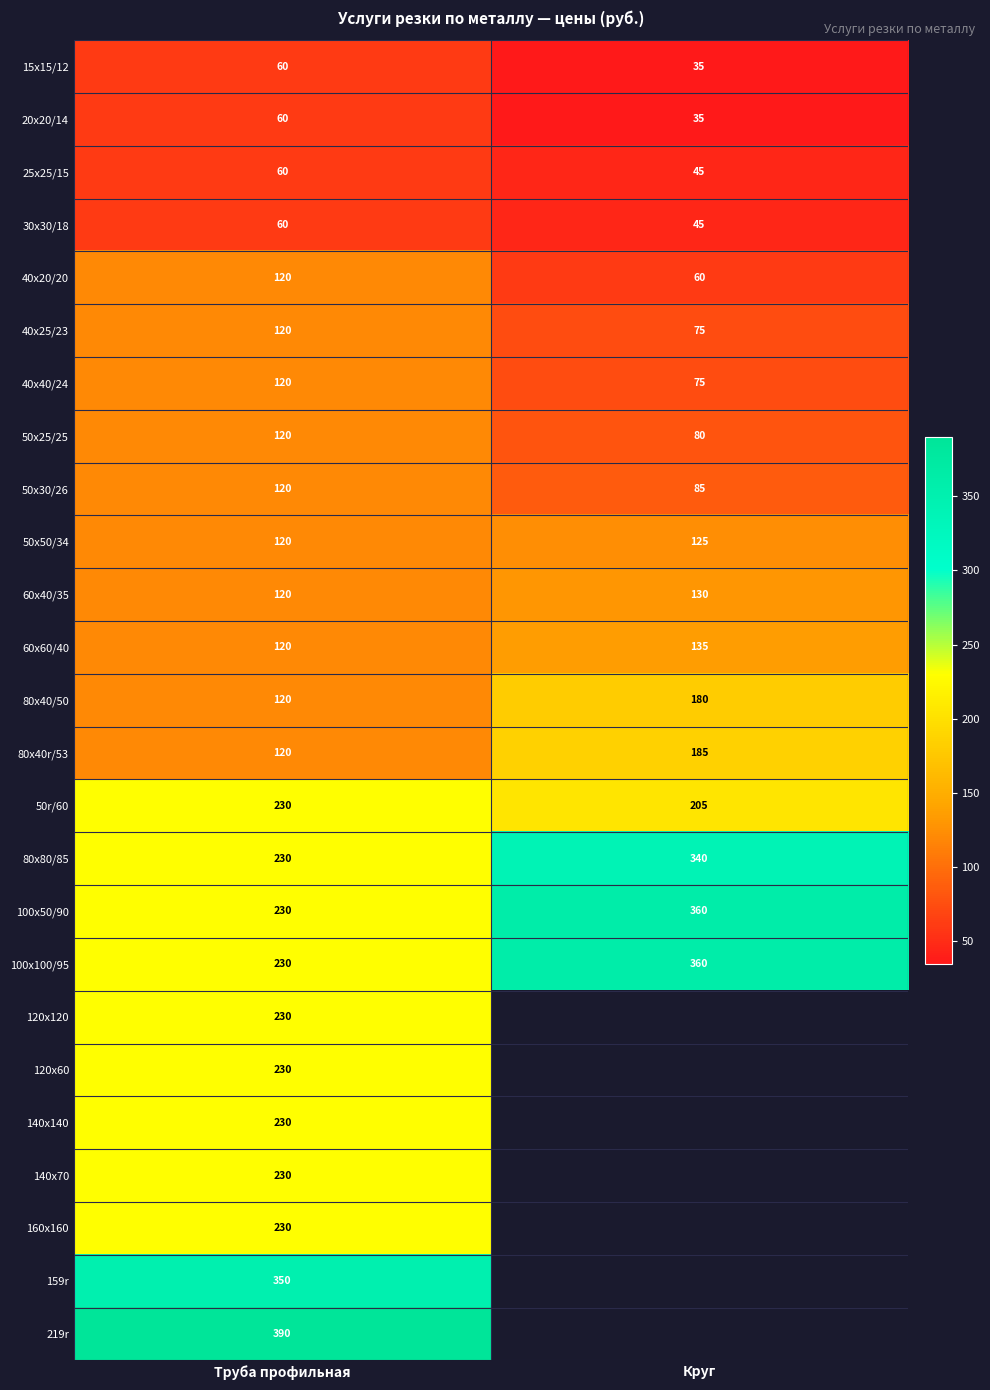

What is the difference between the highest and lowest values at Труба профильная?

330